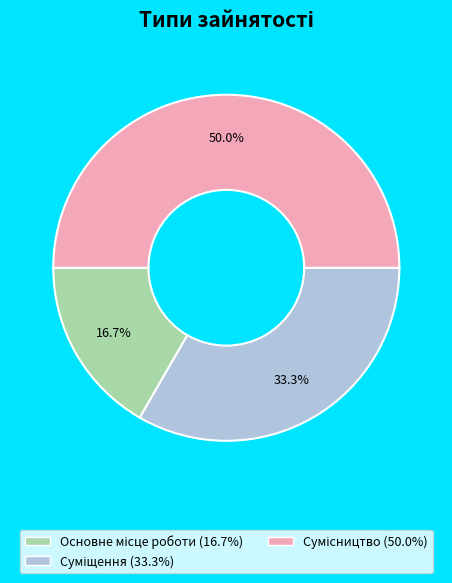

Does Суміщення account for over 50% of the chart?

No